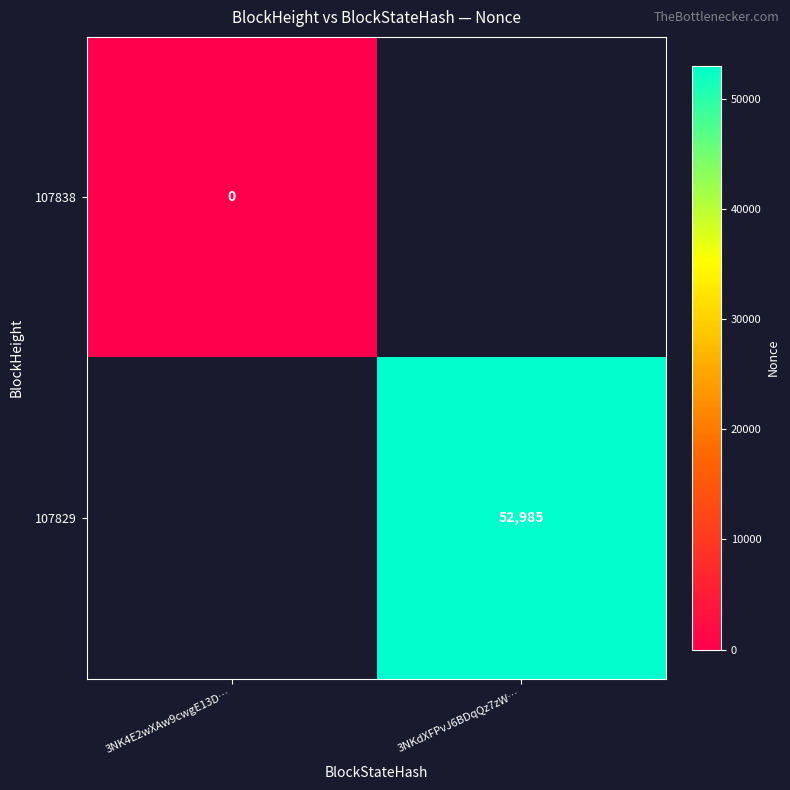

At how many categories does at least one series exceed 8603?

1